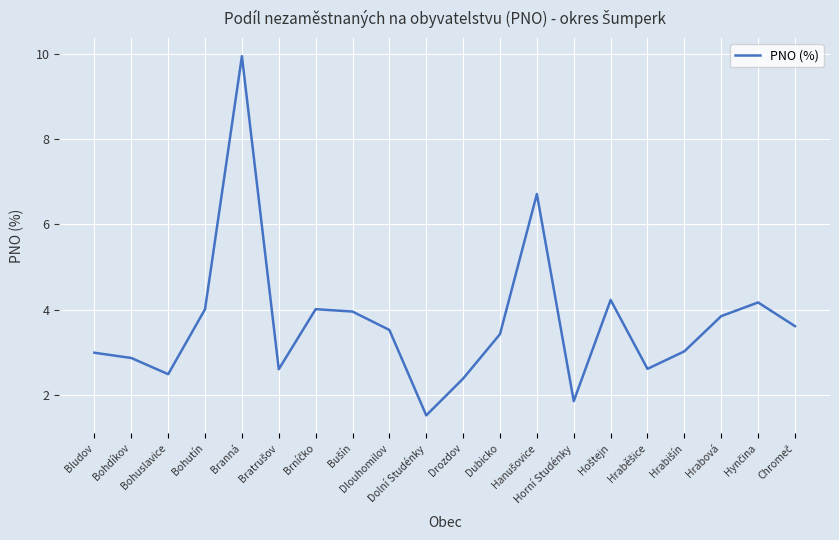

True or false: the data shows 1.0 at Bohuslavice.

False